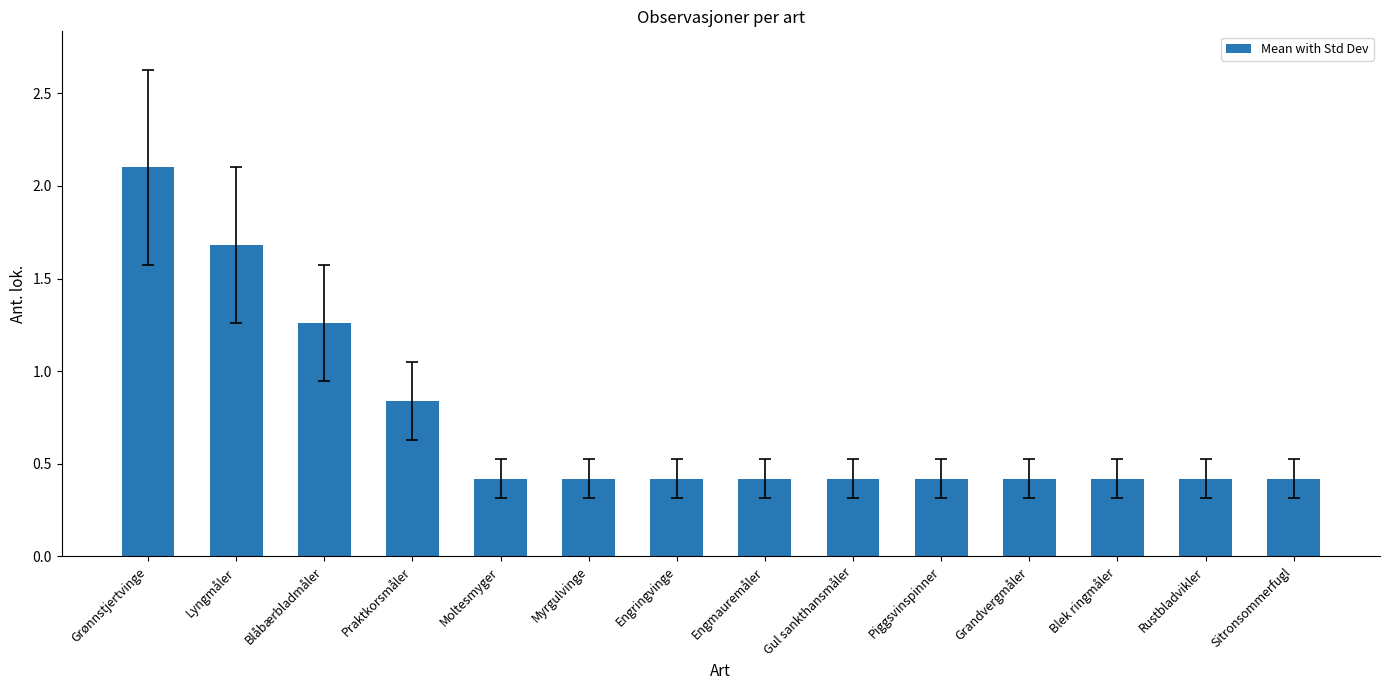

At which category does the chart reach its peak across all series?

Grønnstjertvinge